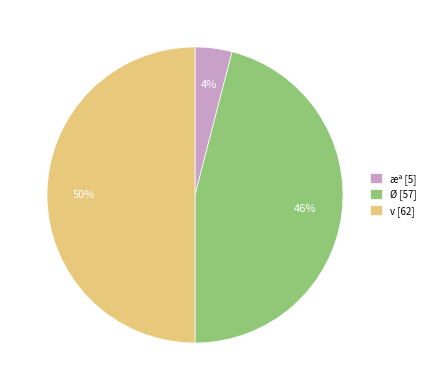

To the nearest percent, what portion does æª represent?

4%